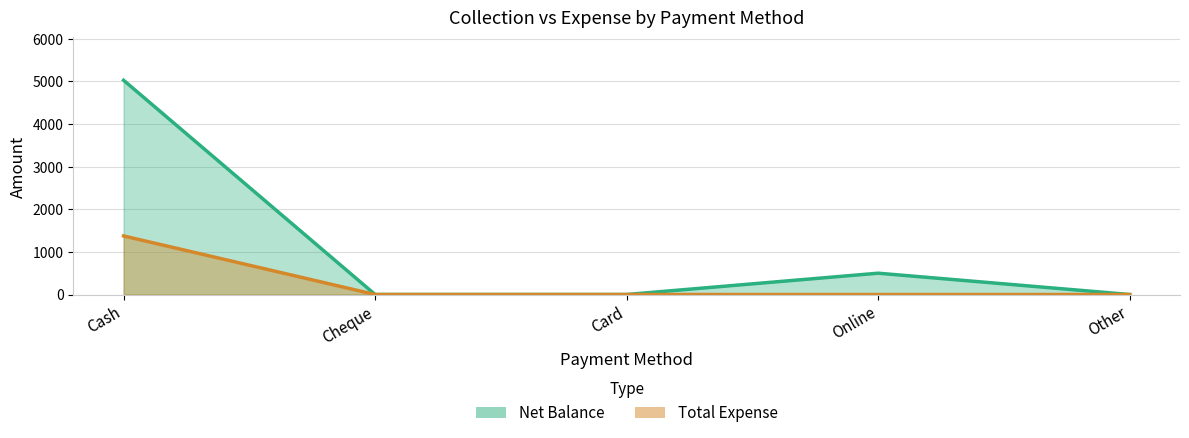

True or false: Total Expense and Net Balance cross at least once.

False